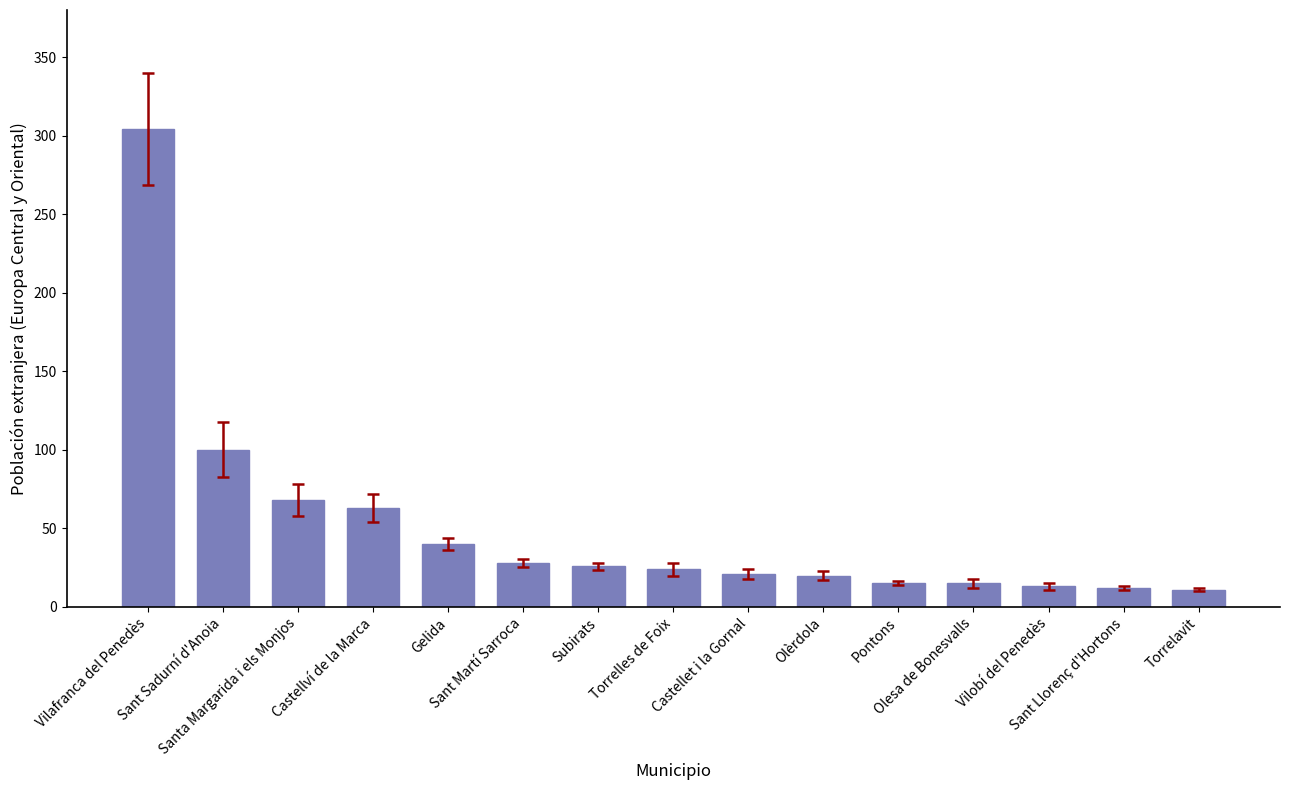

What is the greatest value displayed?

304